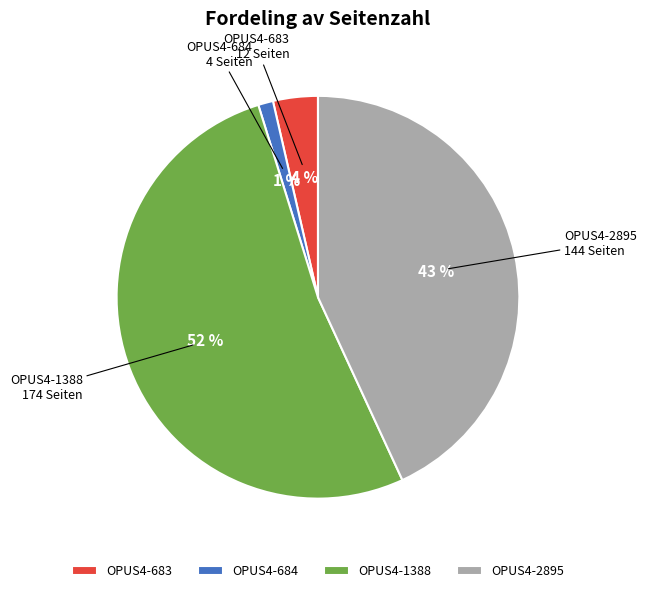

To the nearest percent, what is the difference between the OPUS4-684 and OPUS4-2895 slice percentages?

42%